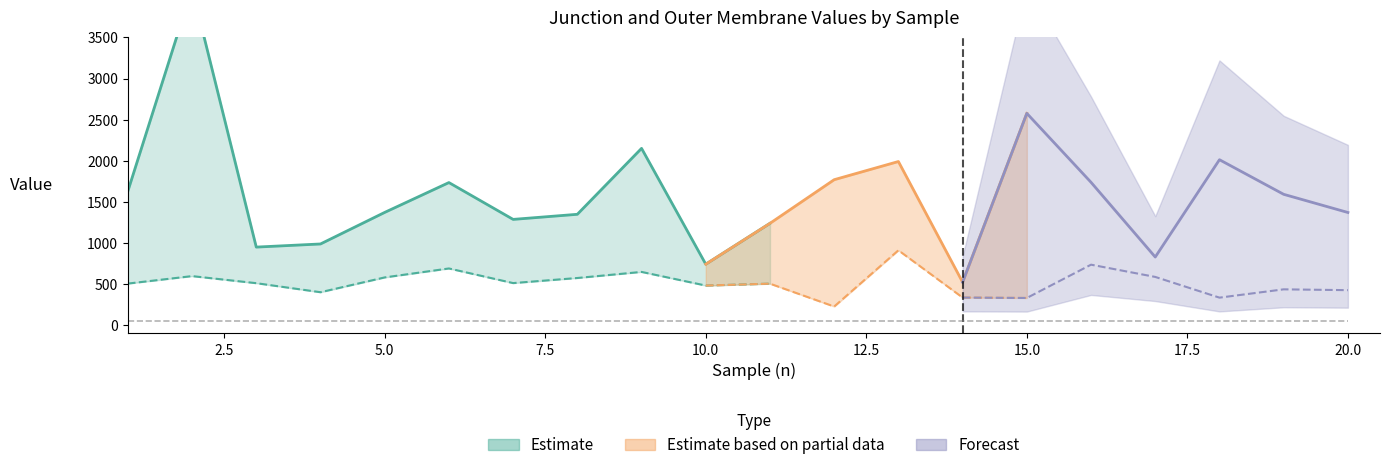

What is the difference between the Junction values at 3 and 16?

788